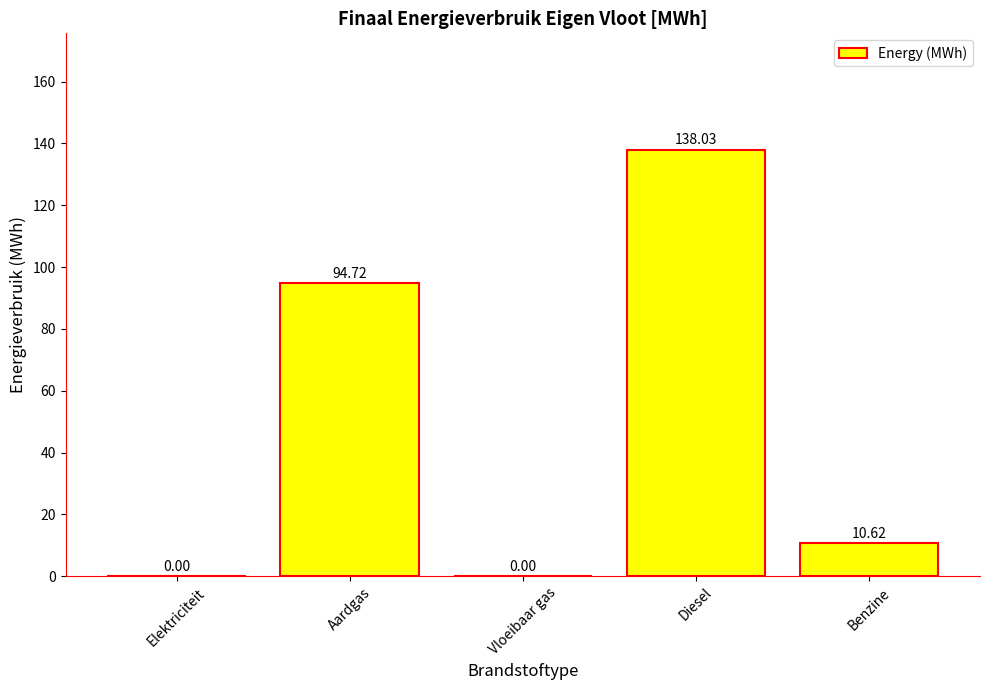

What is the sum of the values at Benzine and Vloeibaar gas?

10.6